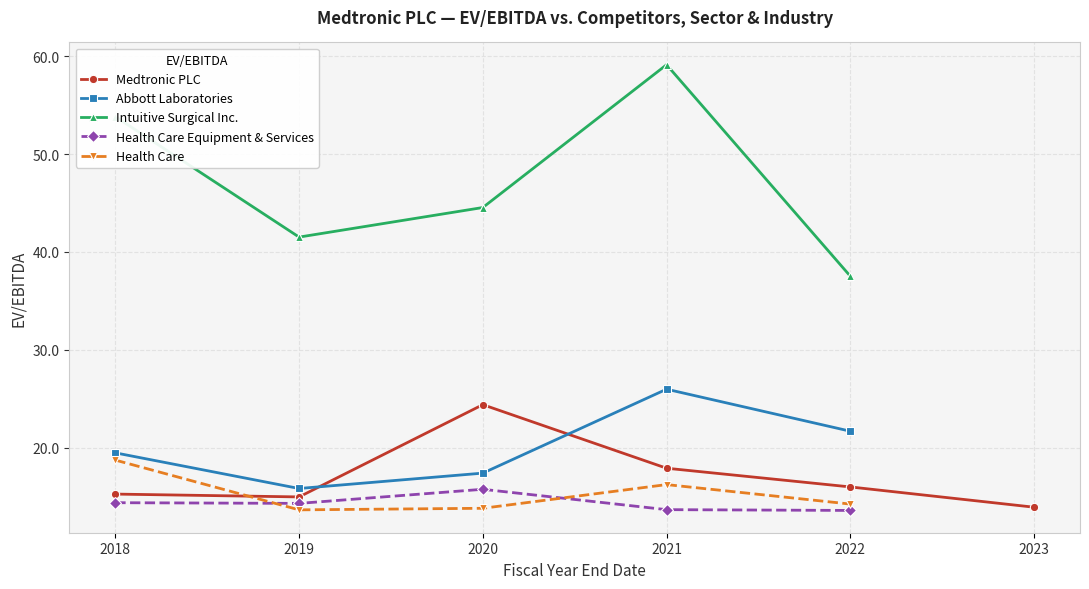

What are all the series names shown in the legend?

Medtronic PLC, Abbott Laboratories, Intuitive Surgical Inc., Health Care Equipment & Services, Health Care